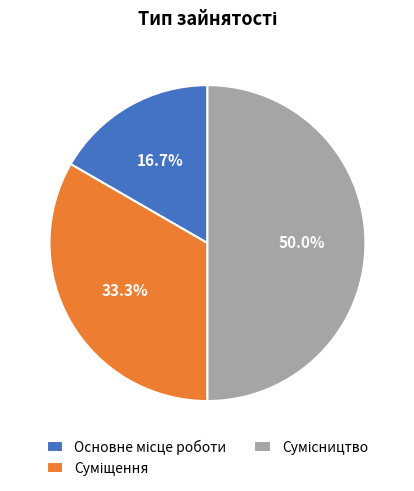

To the nearest percent, what is the difference between the largest and smallest slice percentages?

33%